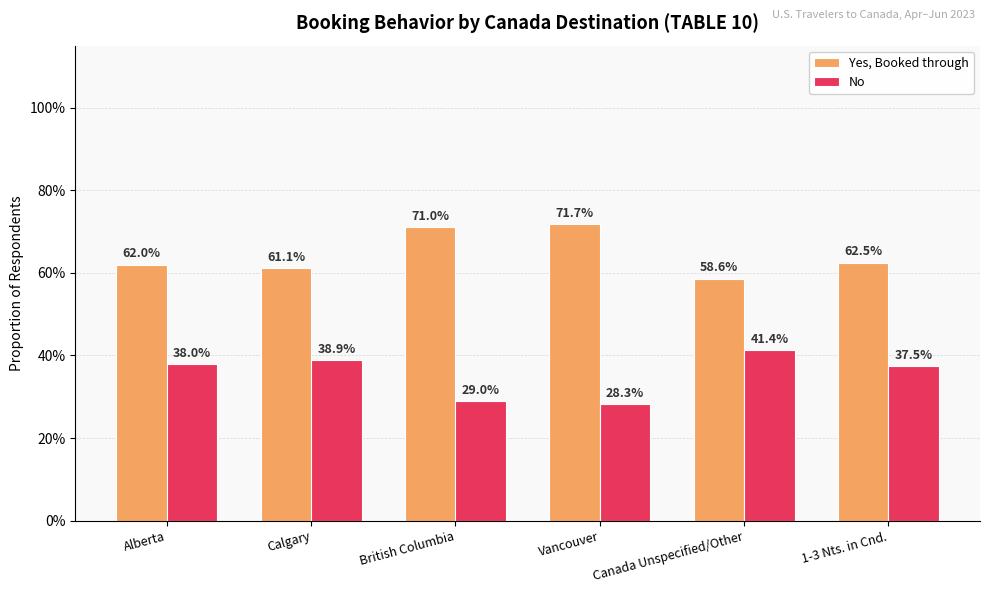

Are the bars horizontal?

No